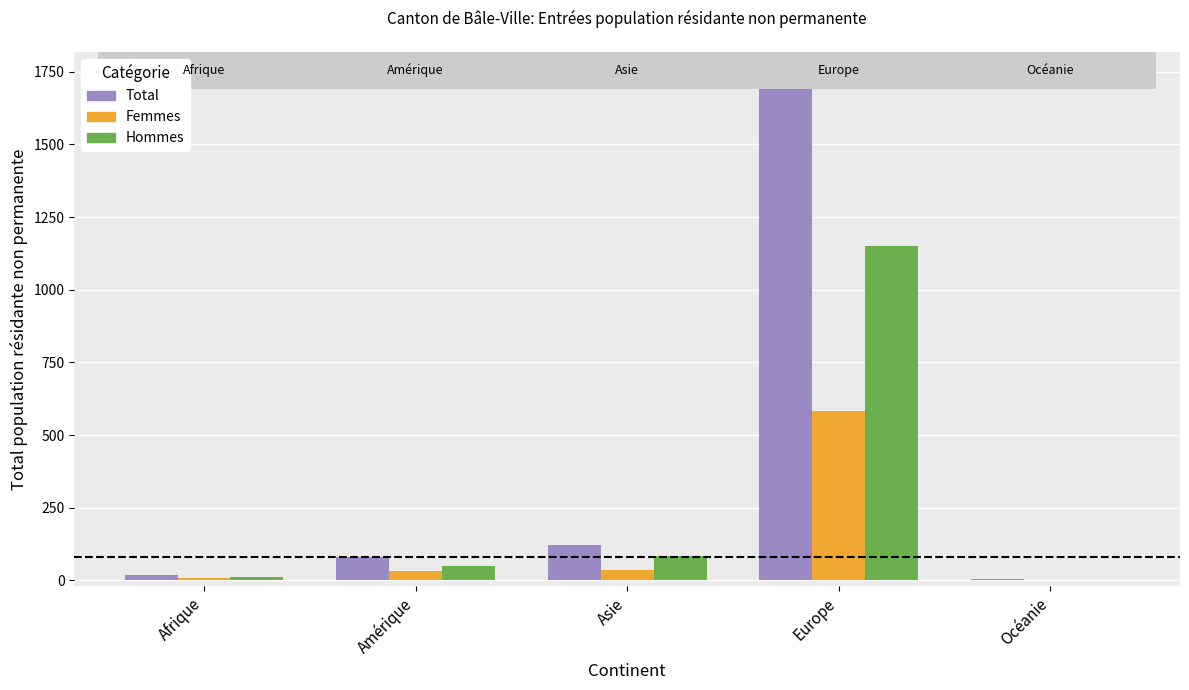

The Total series shows 2322 at Europe. True or false?

False